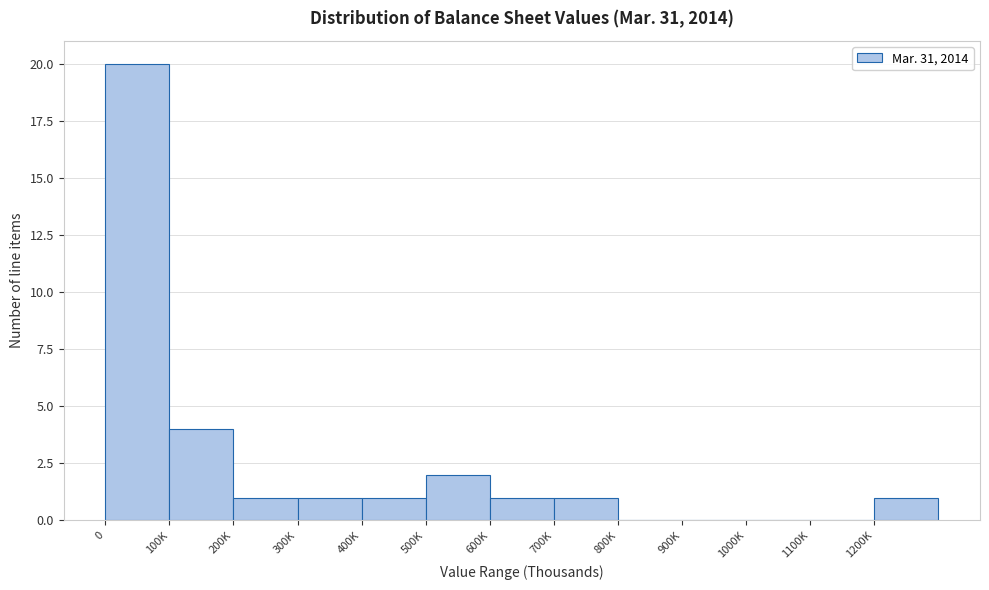

Reading left to right, list all the values displayed in this chart.

0=20	100K=4	200K=1	300K=1	400K=1	500K=2	600K=1	700K=1	800K=0	900K=0	1000K=0	1100K=0	1200K=1